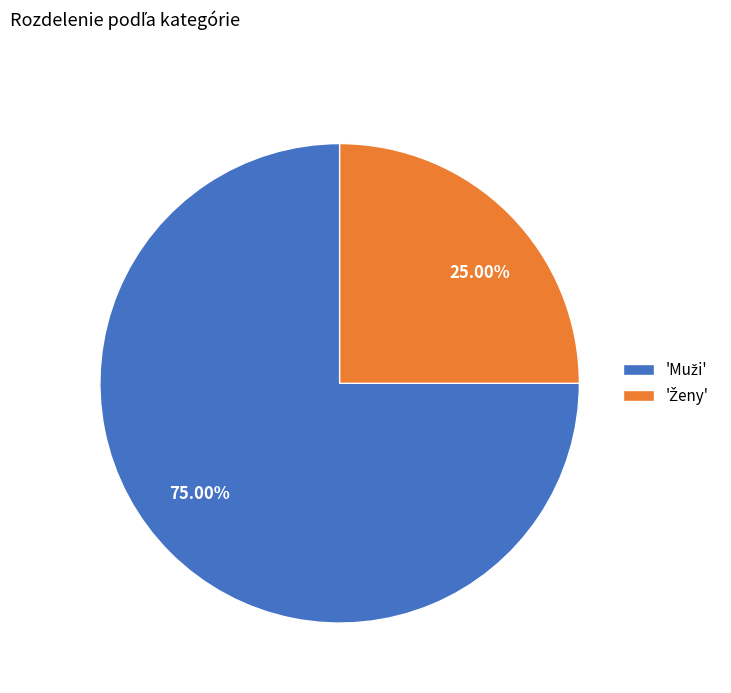

Does any single category account for the majority?

Yes